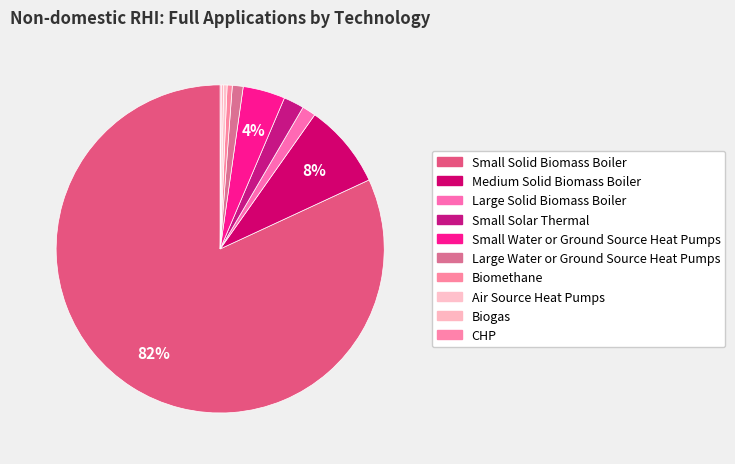

Rank the categories by value from highest to lowest.

Small Solid Biomass Boiler, Medium Solid Biomass Boiler, Small Water or Ground Source Heat Pumps, Small Solar Thermal, Large Solid Biomass Boiler, Large Water or Ground Source Heat Pumps, Biomethane, Air Source Heat Pumps, Biogas, CHP